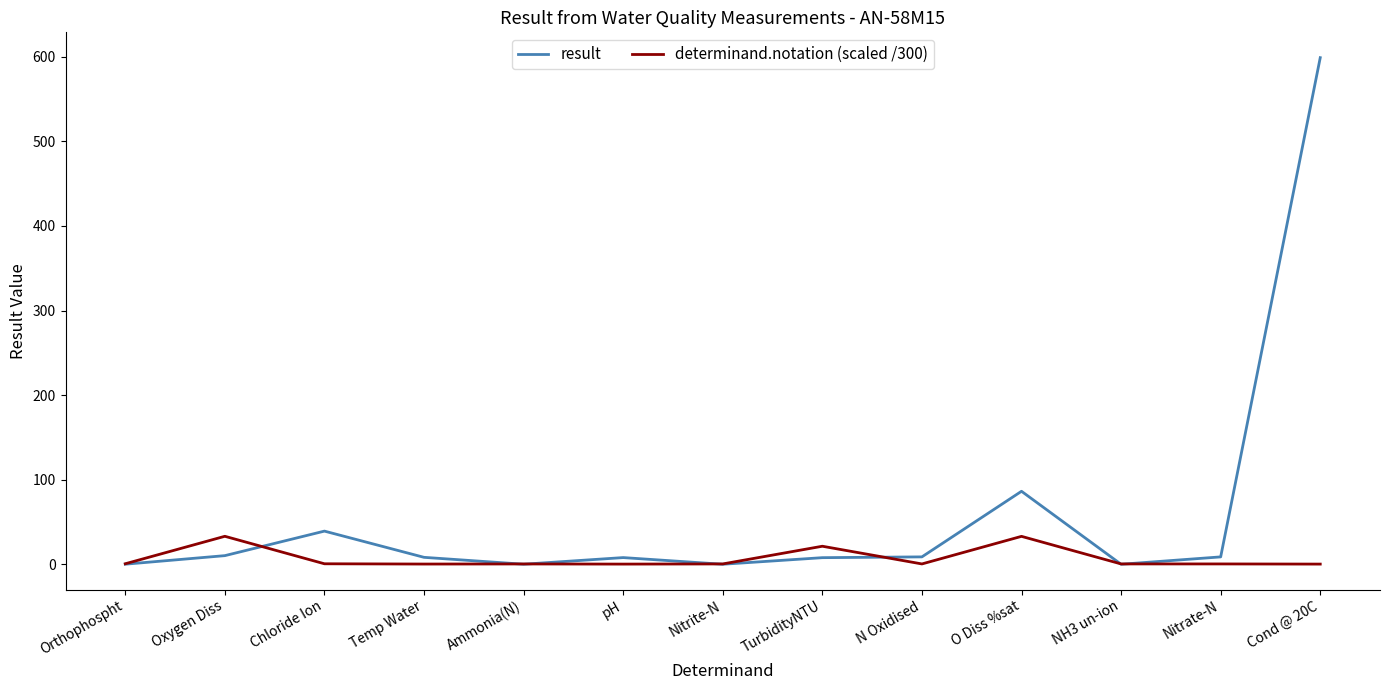

At which category is the sum across all series the highest?

Cond @ 20C